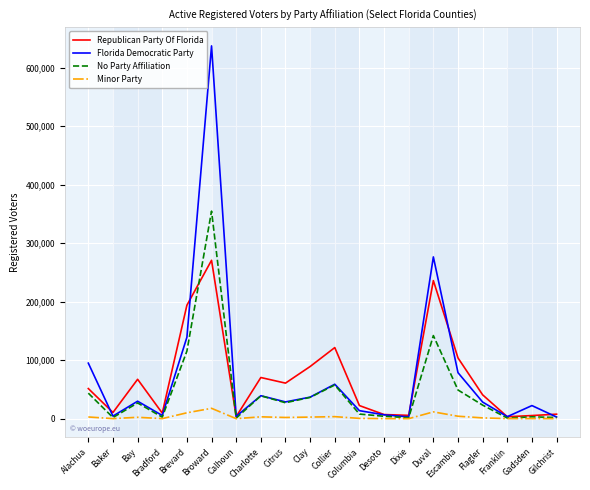

At Duval, list the series in order from largest to smallest.

Florida Democratic Party, Republican Party Of Florida, No Party Affiliation, Minor Party